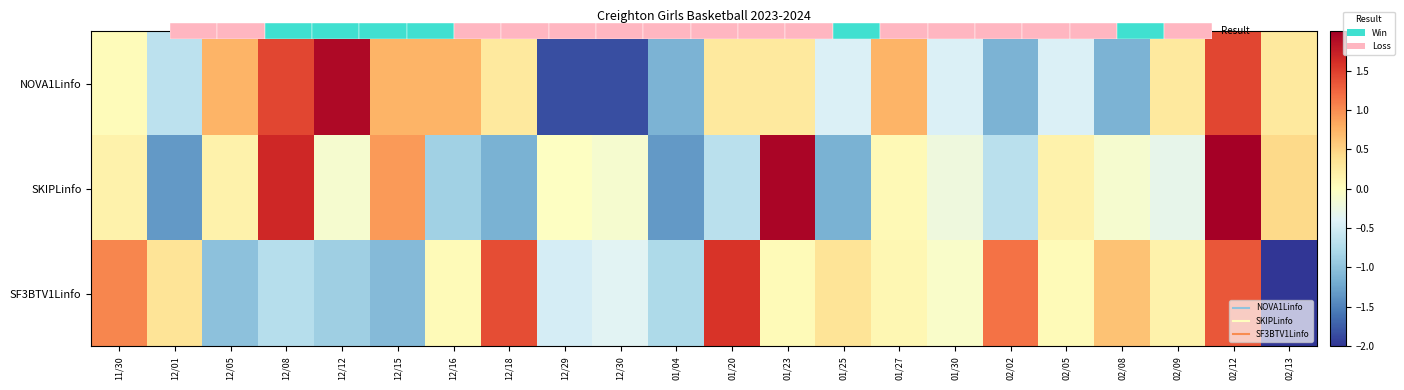

What value does the SKIPLinfo series have at 01/27?

0.1